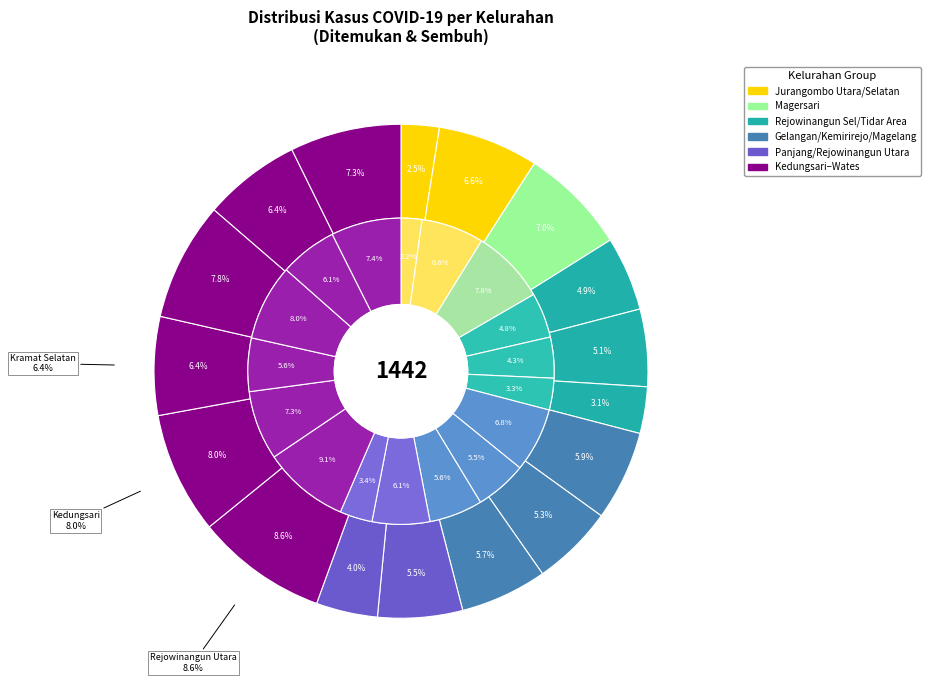

What percentage do 6 and 9 together represent?

11.4%